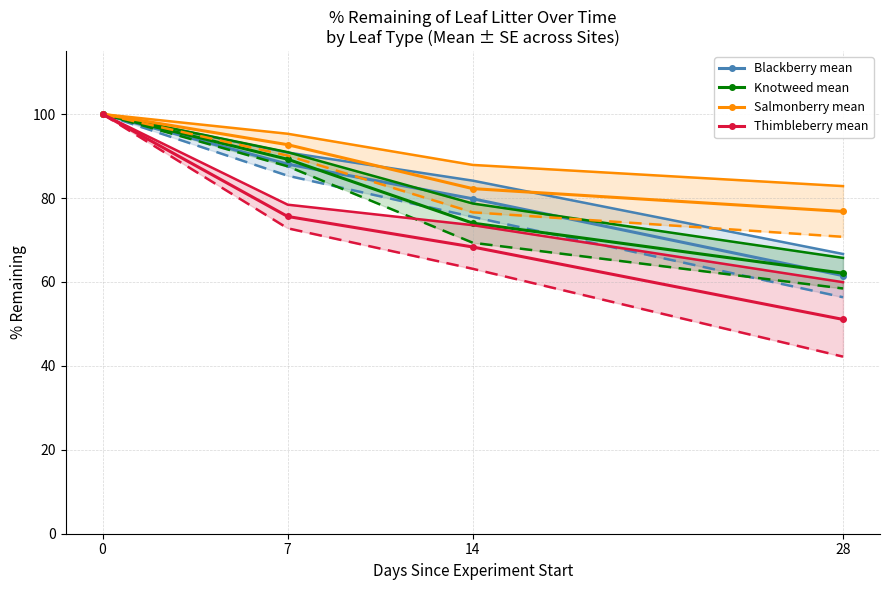

Rank the series at 28 from highest to lowest value.

Salmonberry_mean, Knotweed_mean, Blackberry_mean, Thimbleberry_mean